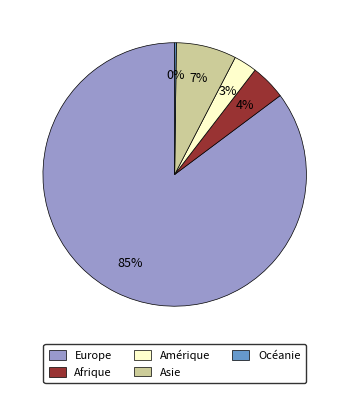

What is the ratio of the value at Afrique to the value at Asie?

0.6